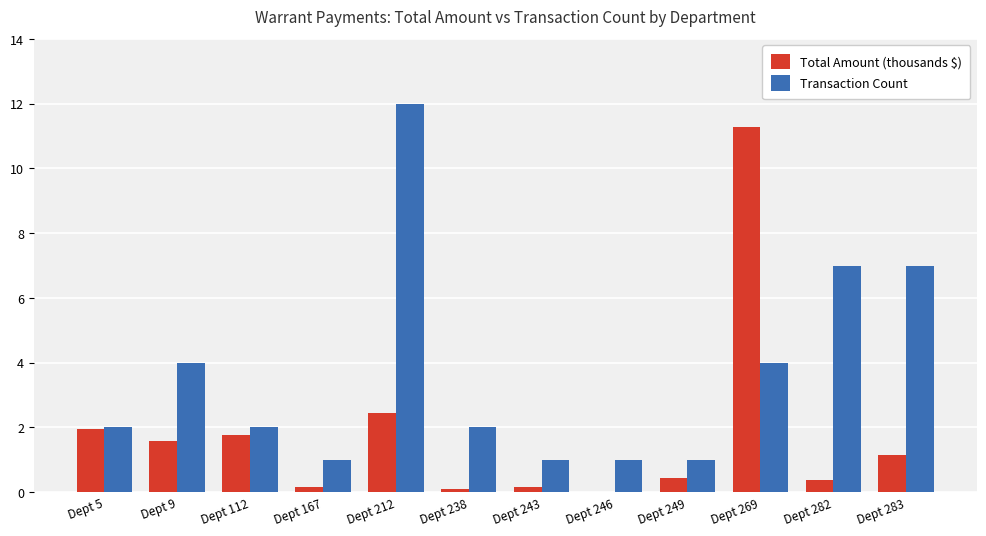

Which series changed the most between Dept 167 and Dept 283?

Transaction Count